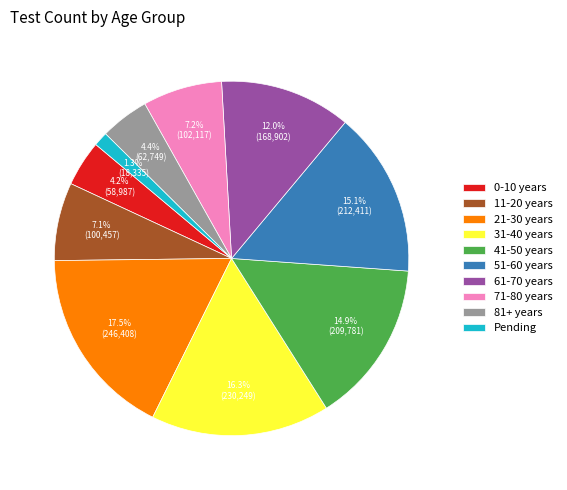

What percentage is NOT represented by 21-30 years?

82.5%